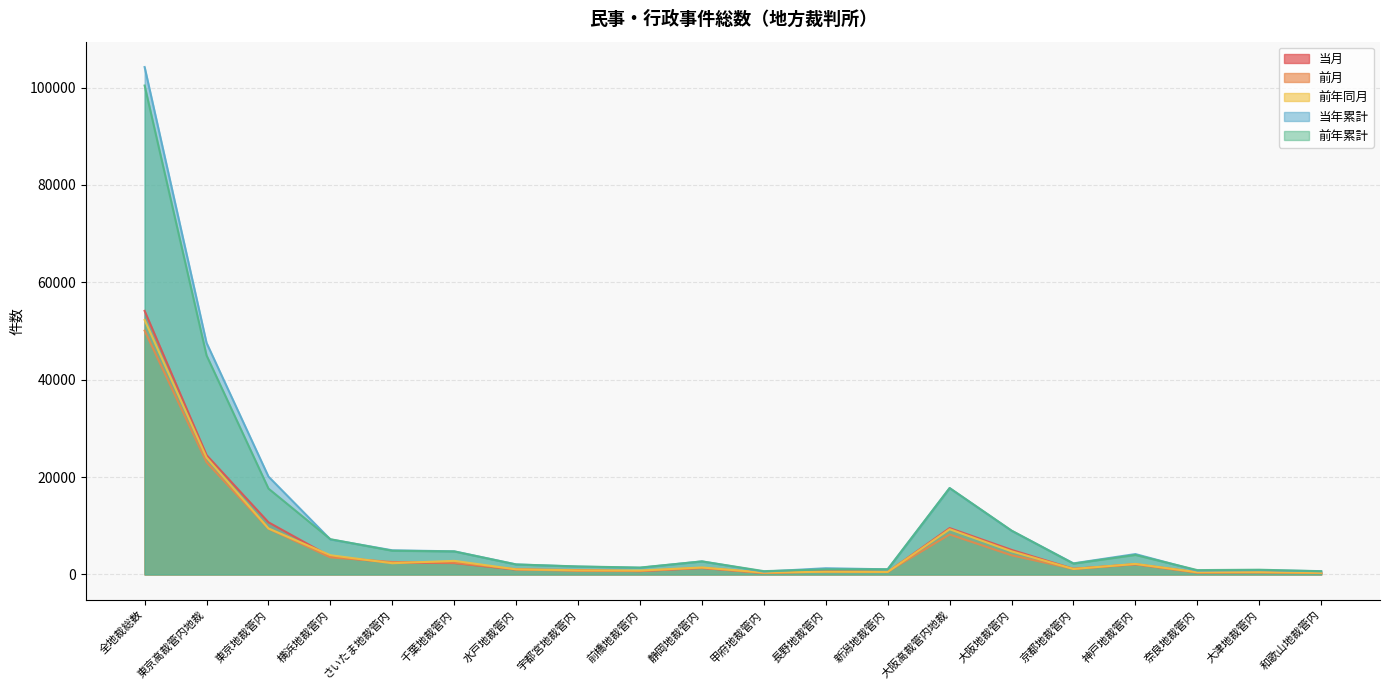

What position from the left is 静岡地裁管内?

10